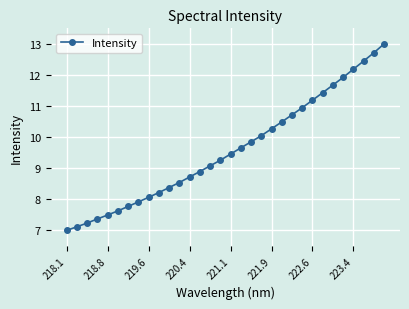

What is the sum of all values?

306.7